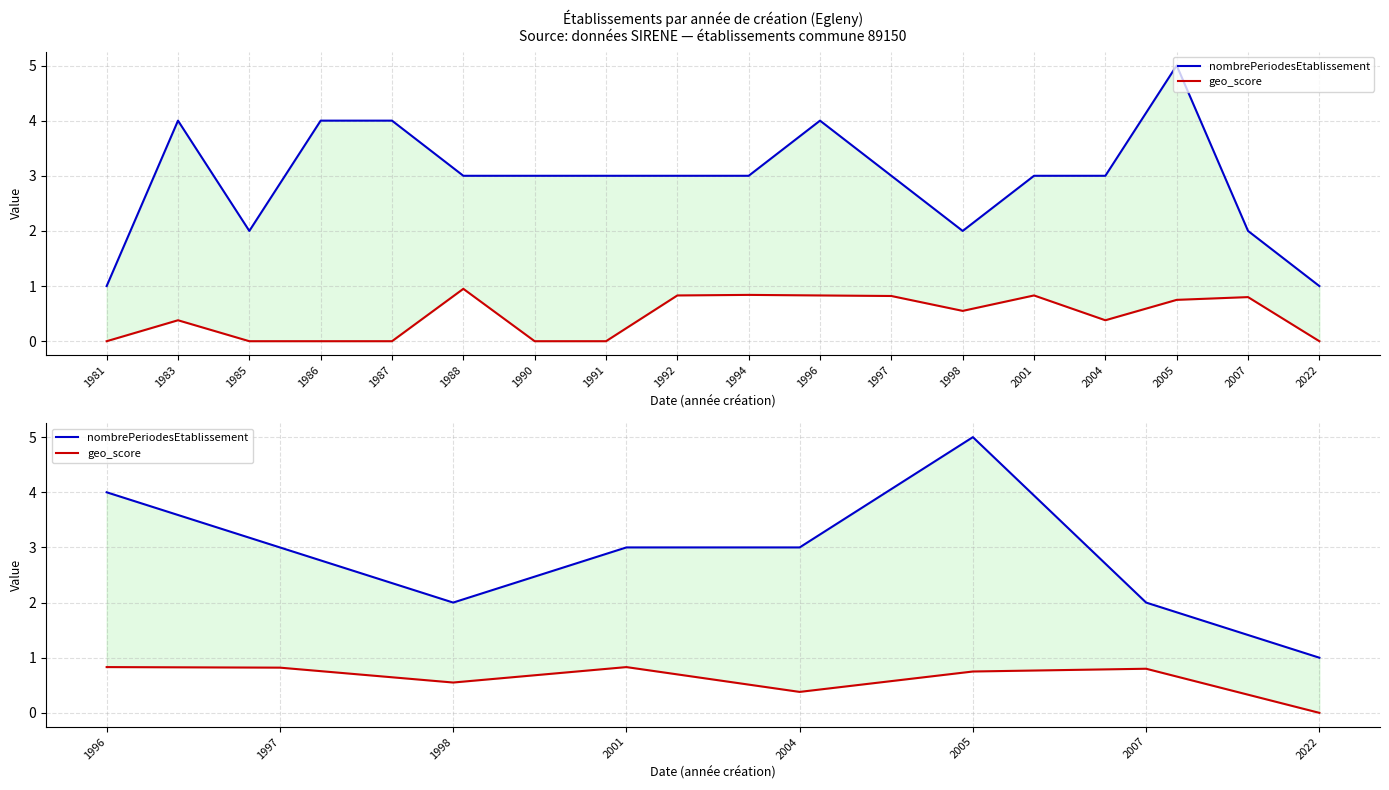

In nombrePeriodesEtablissement, how many points are higher than both neighbors (excluding endpoints)?

1